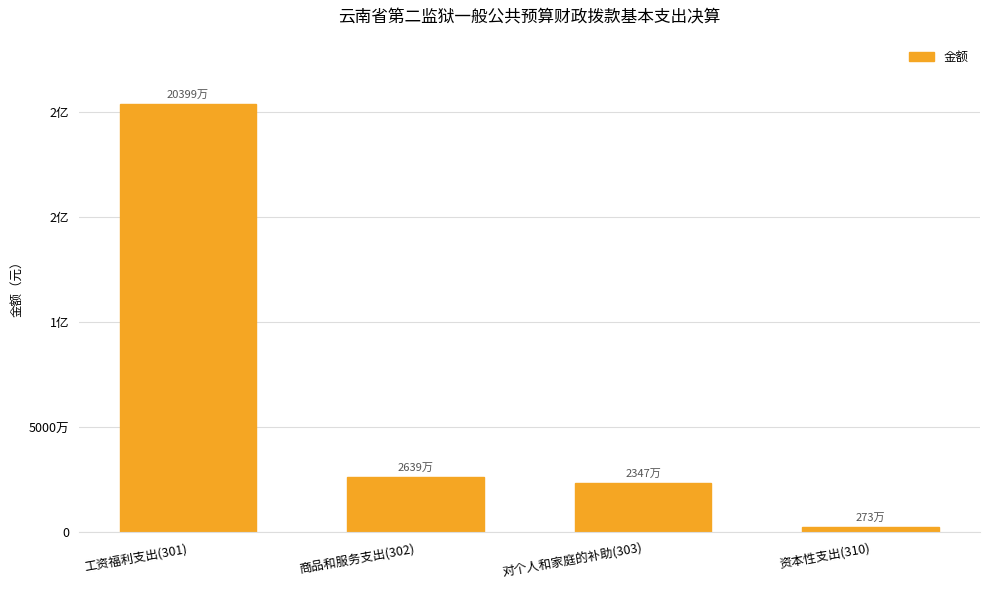

Are the bars horizontal?

No